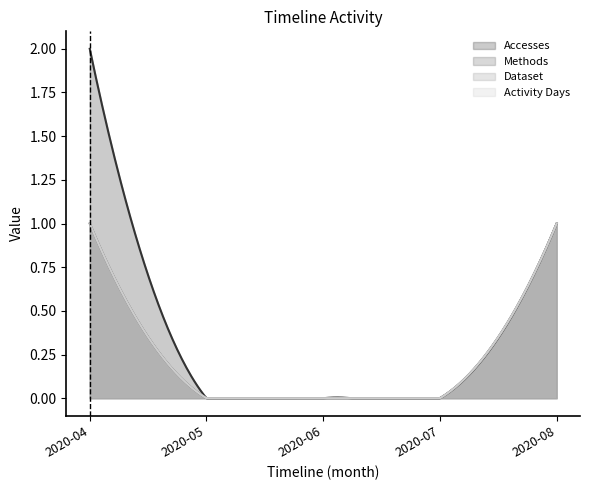

Reading right to left, extract all data points from this chart.

Accesses: 1	0	0	0	2
Methods: 1	0	0	0	1
Dataset: 1	0	0	0	1
Activity Days: 1	0	0	0	1